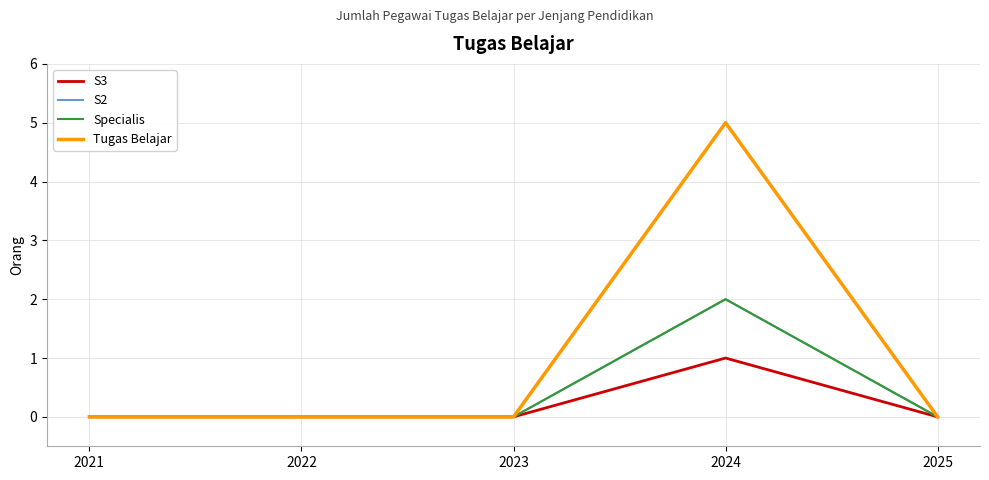

Does the chart have visible grid lines?

Yes